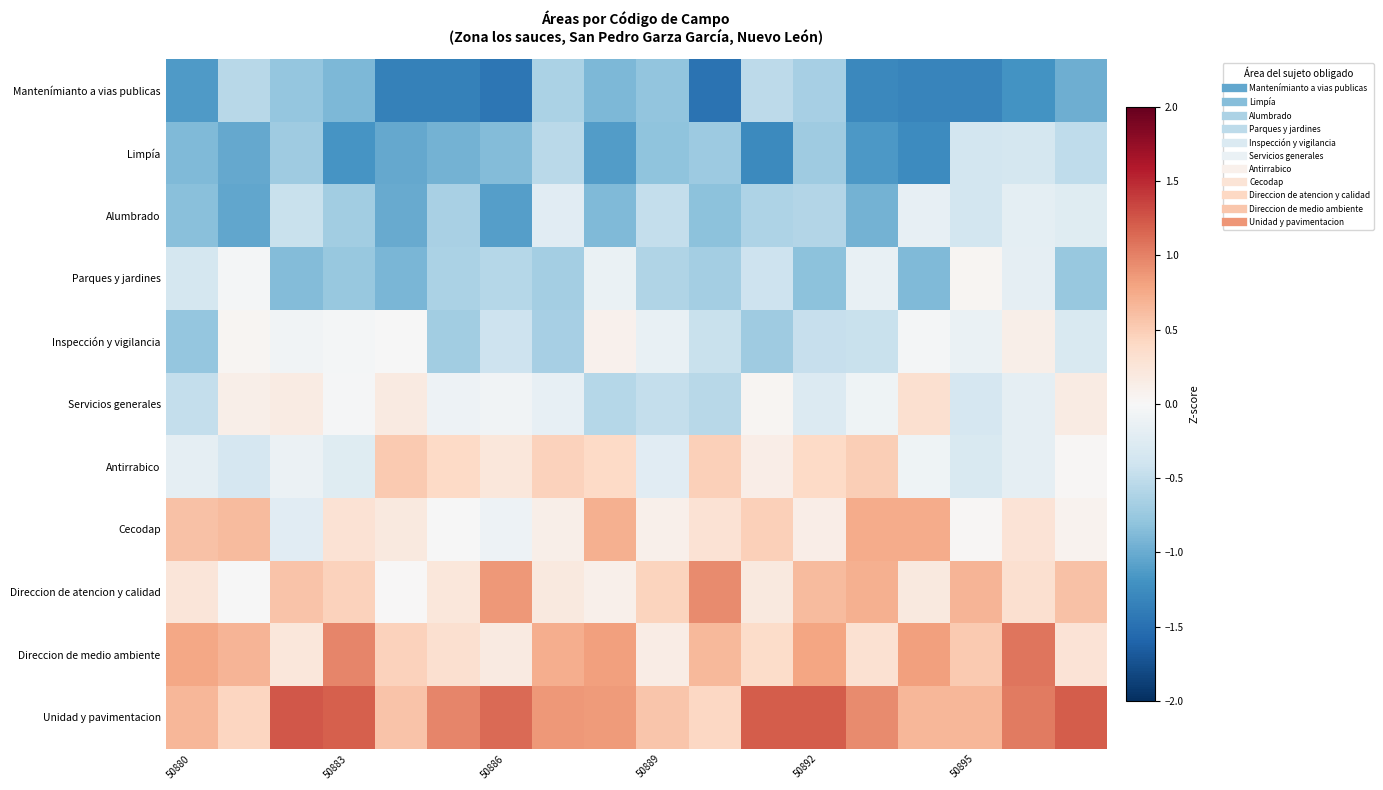

What is the maximum value shown in the chart?

1.2